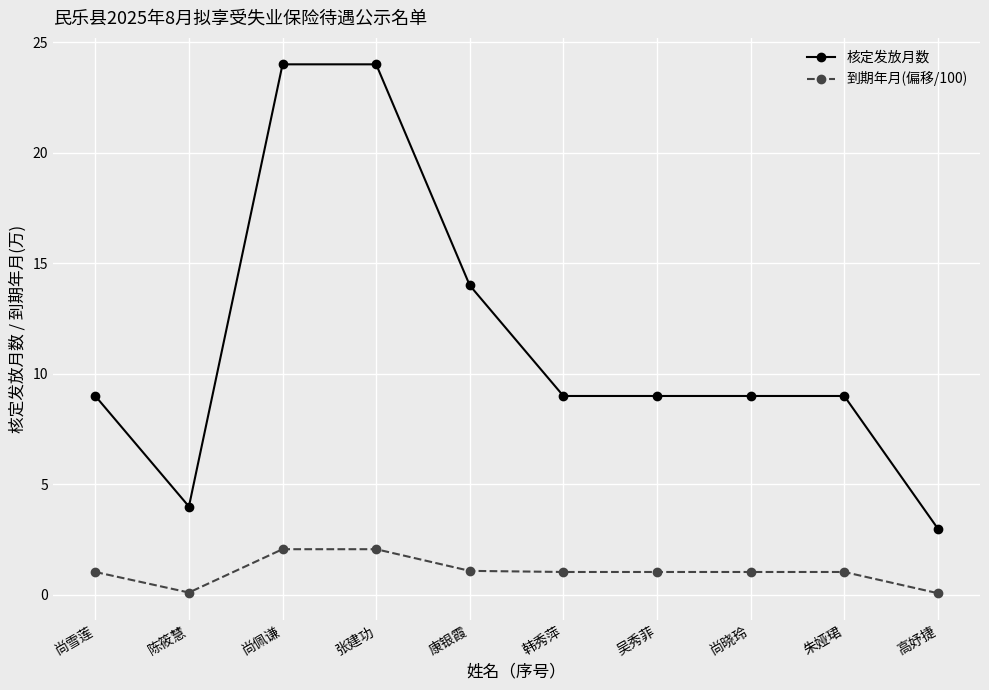

What is the lowest value of the 核定发放月数 series?

3.0